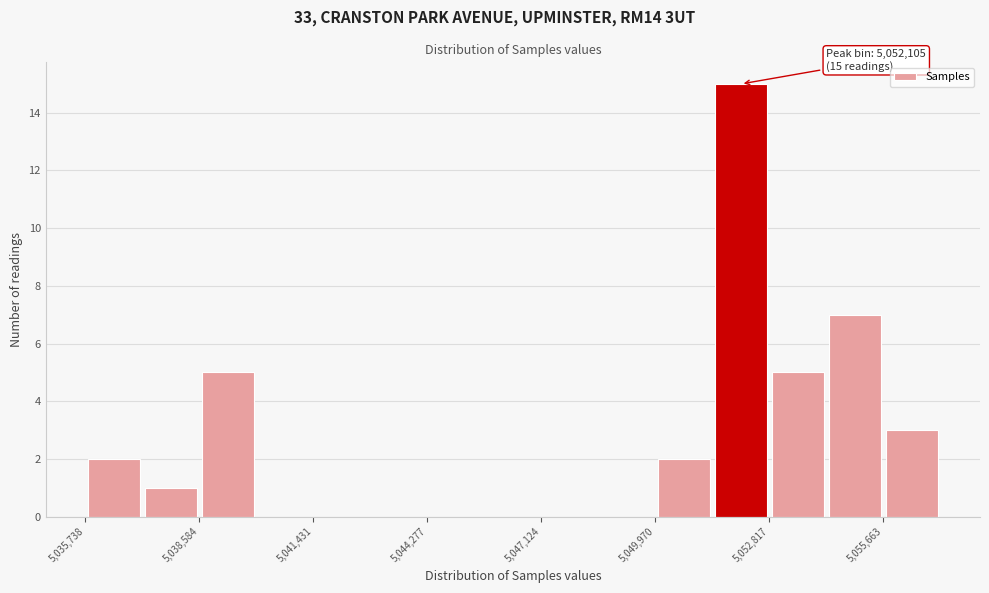

Around what value on the x-axis is the tallest bar? Give the approximate position of its centre, as read against the axis.

5052000